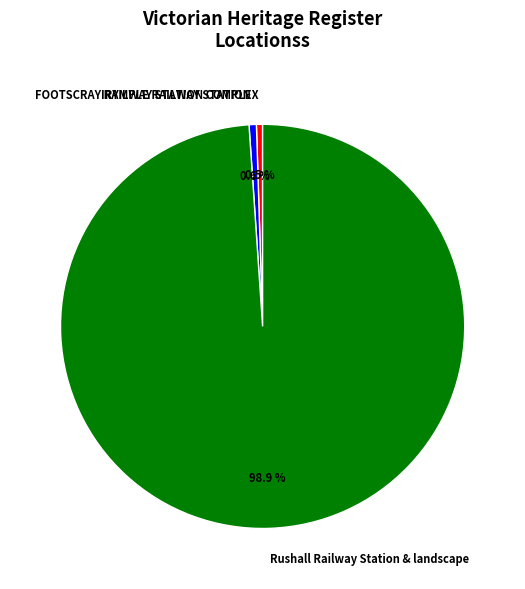

Is it true that Rushall Railway Station & landscape is 99% of the pie?

True